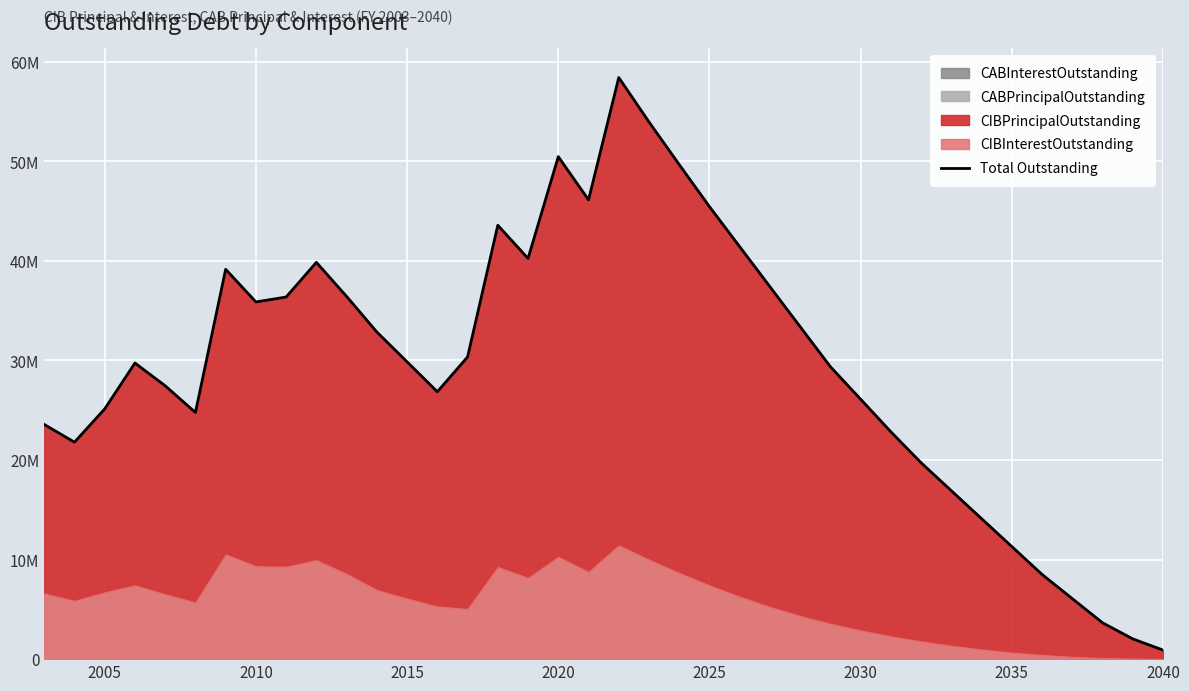

What is the smallest value displayed?

909562.5